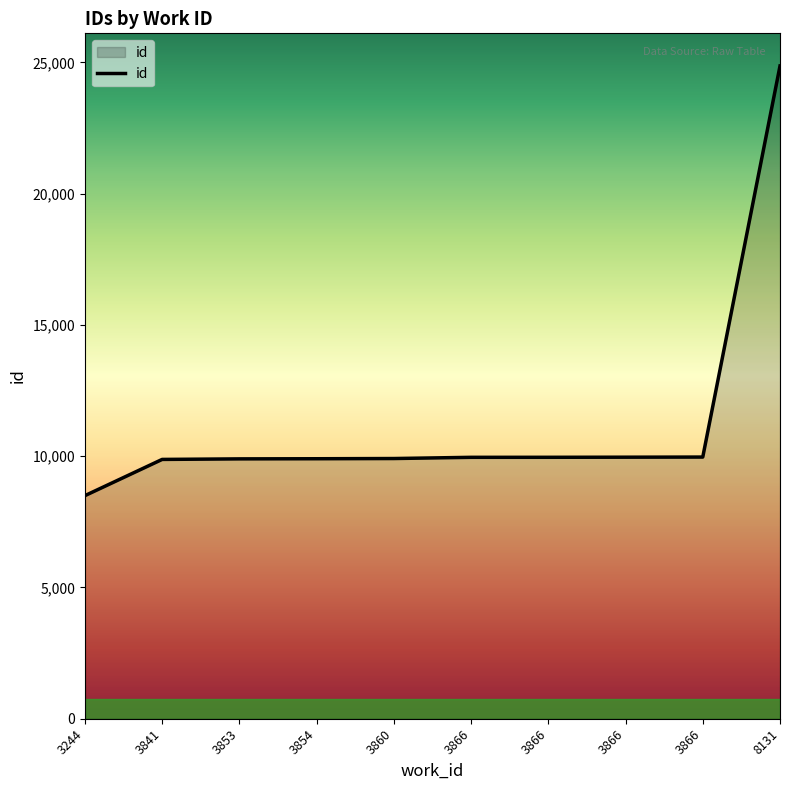

True or false: the data has more than 2 interior local peaks.

False